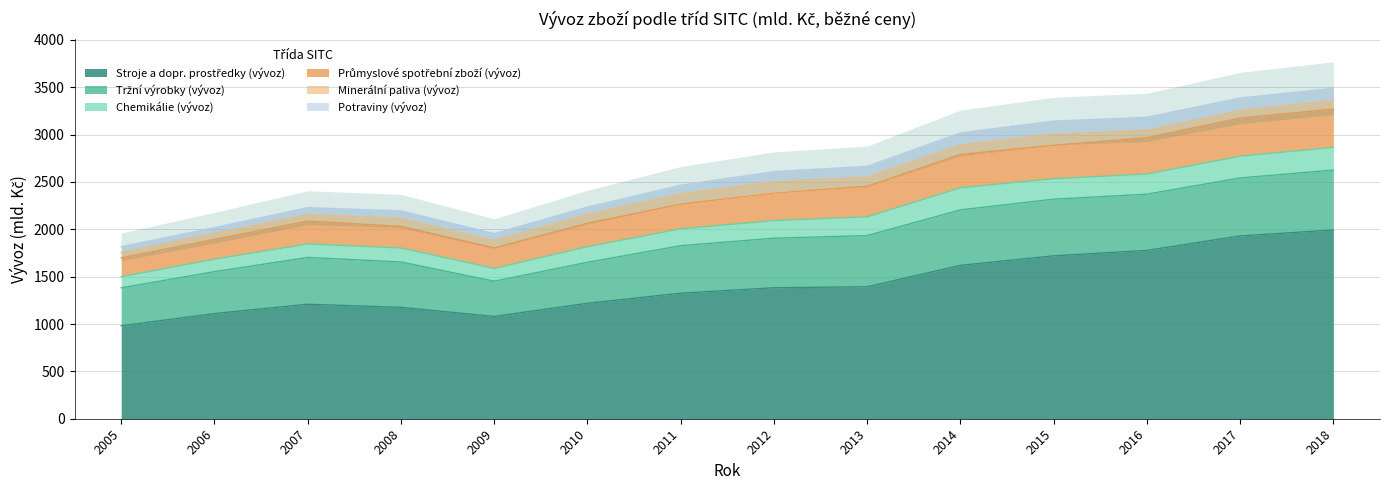

Where is the first local minimum for Tržní výrobky (vývoz)?

2009